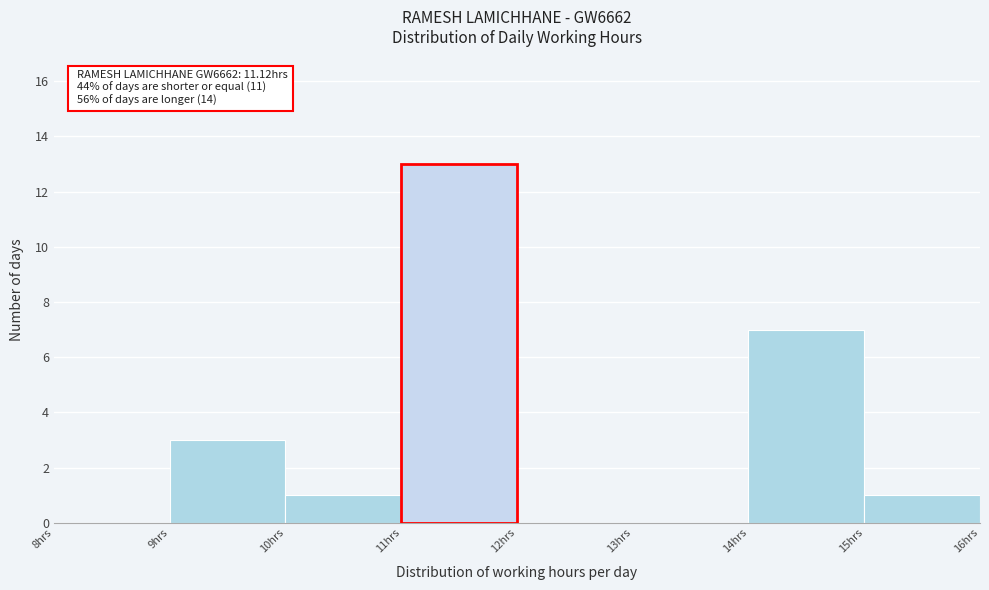

Over which range of the x-axis is the bar tallest?

11 to 12